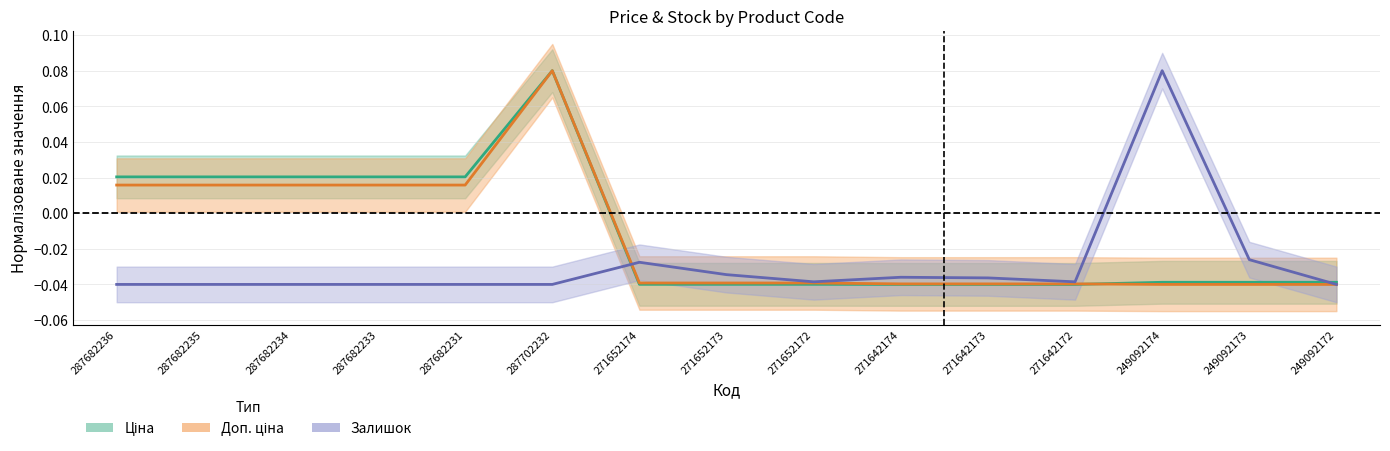

Count the Залишок values in the range 0 to 1.

1